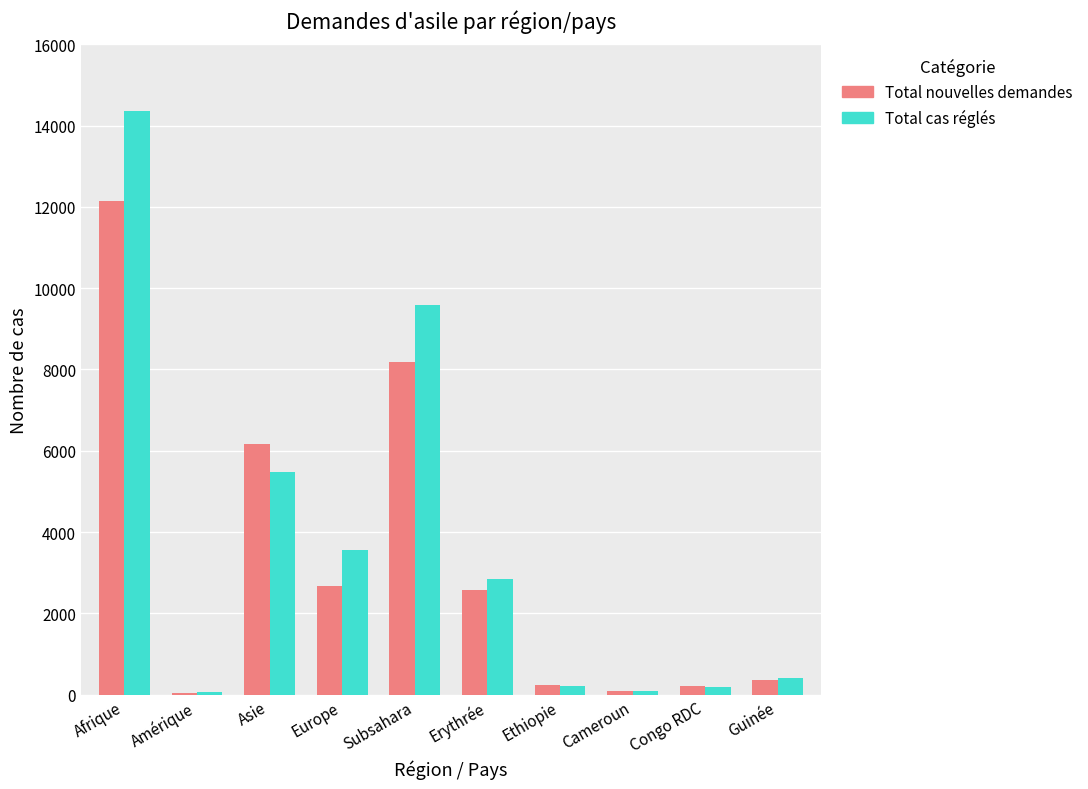

Is the value of Total nouvelles demandes at Subsahara greater than the value of Total cas réglés at Cameroun?

Yes